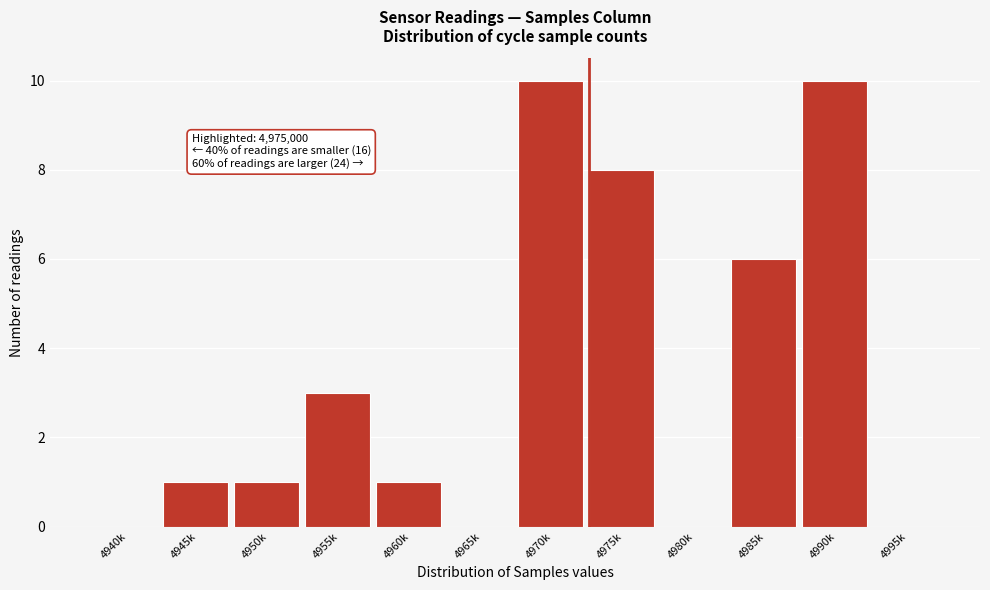

Reading left to right, what are all the values shown in this chart?

4940k=0	4945k=1	4950k=1	4955k=3	4960k=1	4965k=0	4970k=10	4975k=8	4980k=0	4985k=6	4990k=10	4995k=0